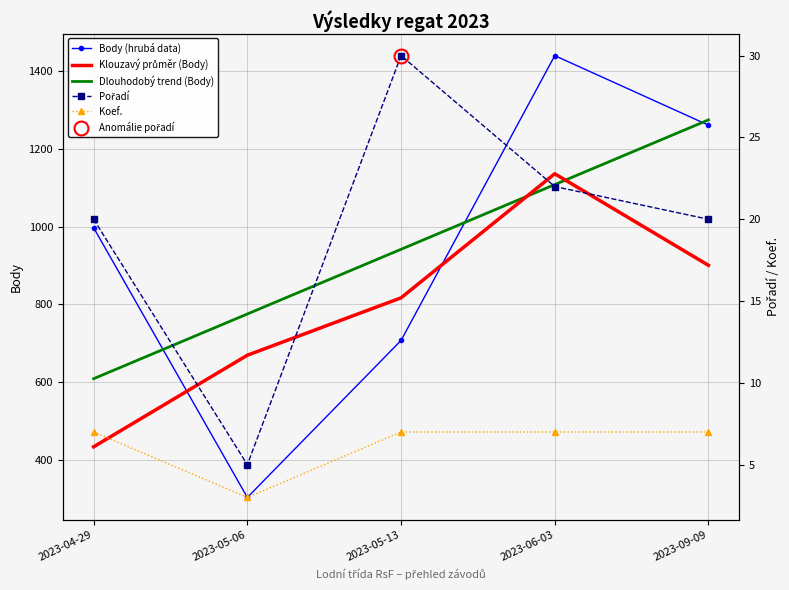

What is the value of the Body (hrubá data) point at the 4th from the left?

1440.0